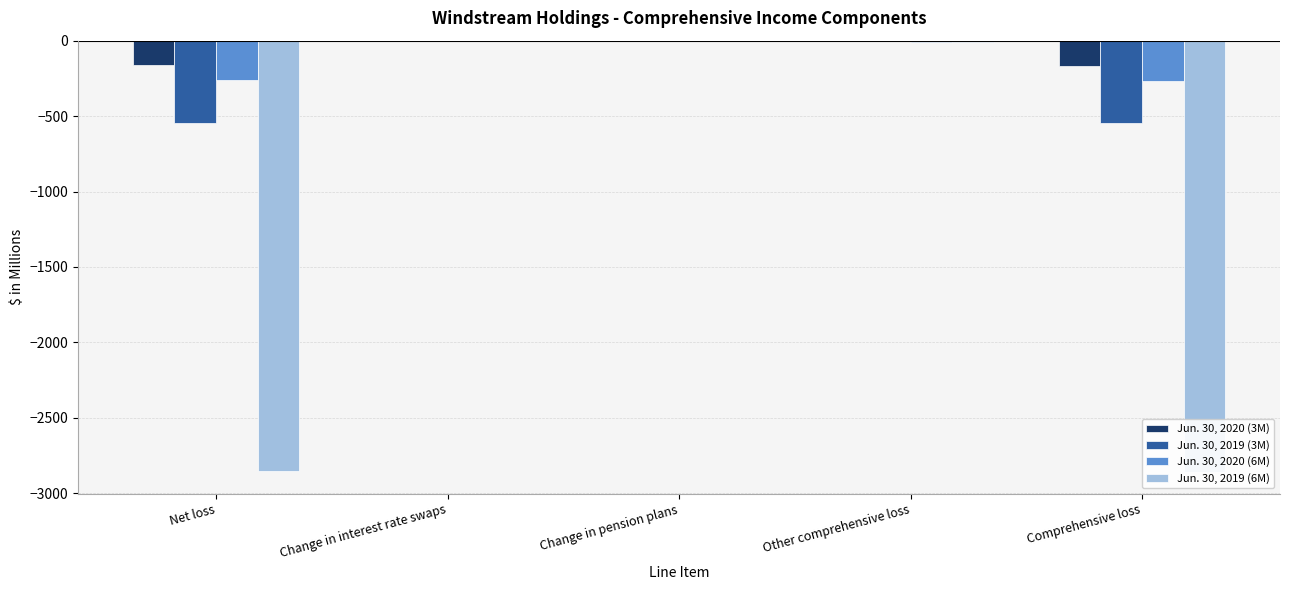

Reading left to right, transcribe all the data shown in this chart.

Jun. 30, 2020 (3M): Net loss=-162.4	Change in interest rate swaps=-2.5	Change in pension plans=-0.9	Other comprehensive loss=-3.4	Comprehensive loss=-165.8
Jun. 30, 2019 (3M): Net loss=-544.1	Change in interest rate swaps=-2.2	Change in pension plans=-0.4	Other comprehensive loss=-2.6	Comprehensive loss=-546.7
Jun. 30, 2020 (6M): Net loss=-264.0	Change in interest rate swaps=-4.9	Change in pension plans=-1.2	Other comprehensive loss=-6.1	Comprehensive loss=-270.1
Jun. 30, 2019 (6M): Net loss=-2854.4	Change in interest rate swaps=-5.5	Change in pension plans=-0.7	Other comprehensive loss=-6.2	Comprehensive loss=-2860.6